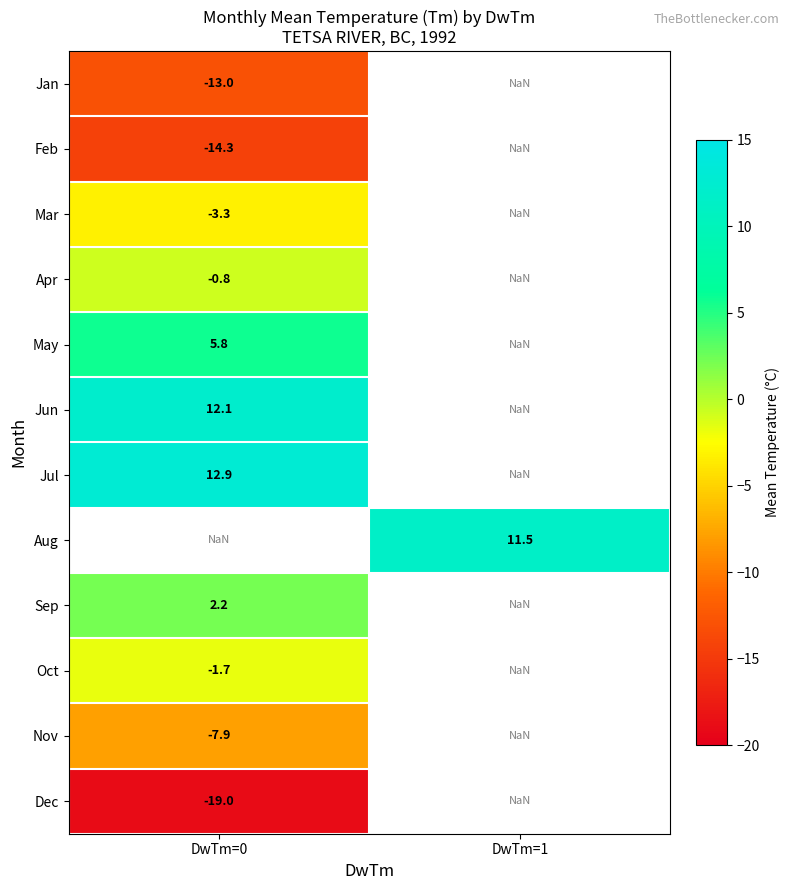

The value of Aug at DwTm=1 is 4.9. True or false?

False